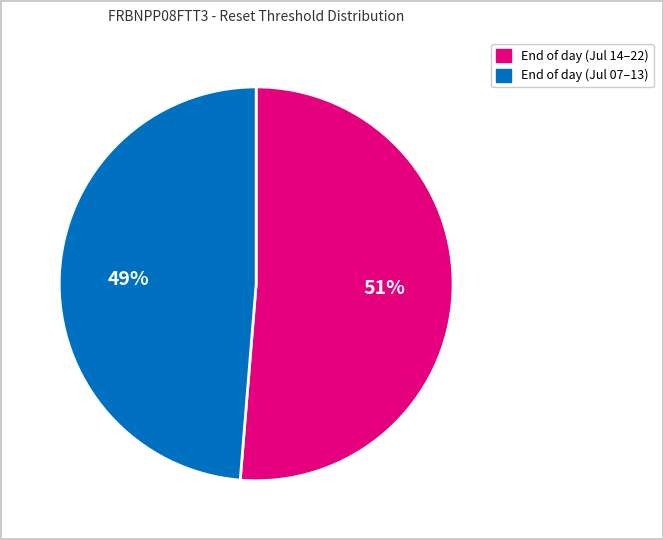

Does any single category account for the majority?

Yes